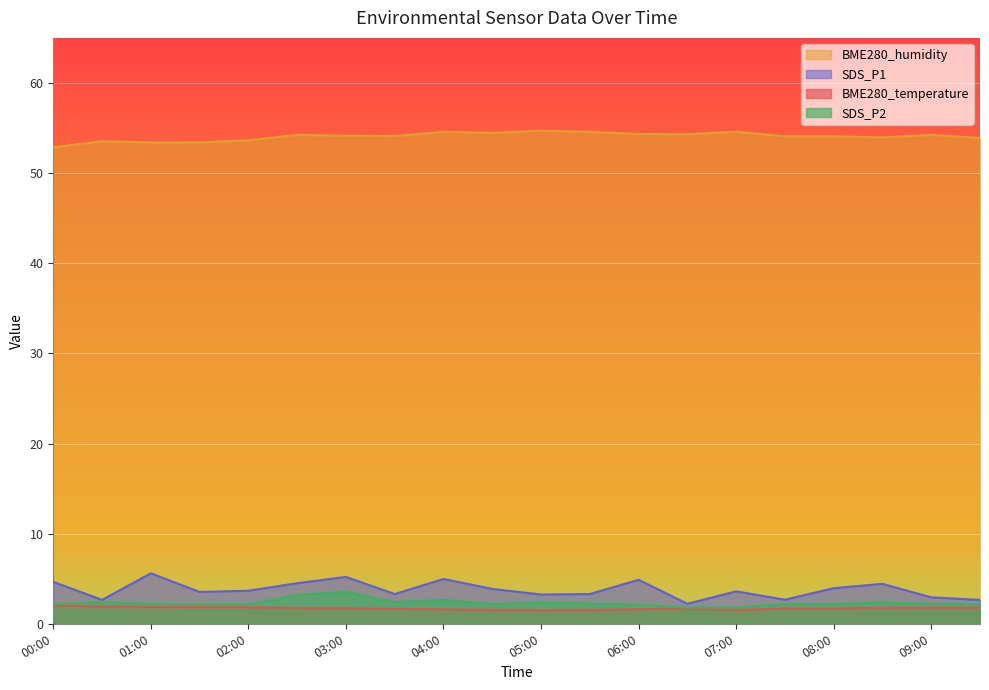

How many interior local peaks does the BME280_humidity series have?

6